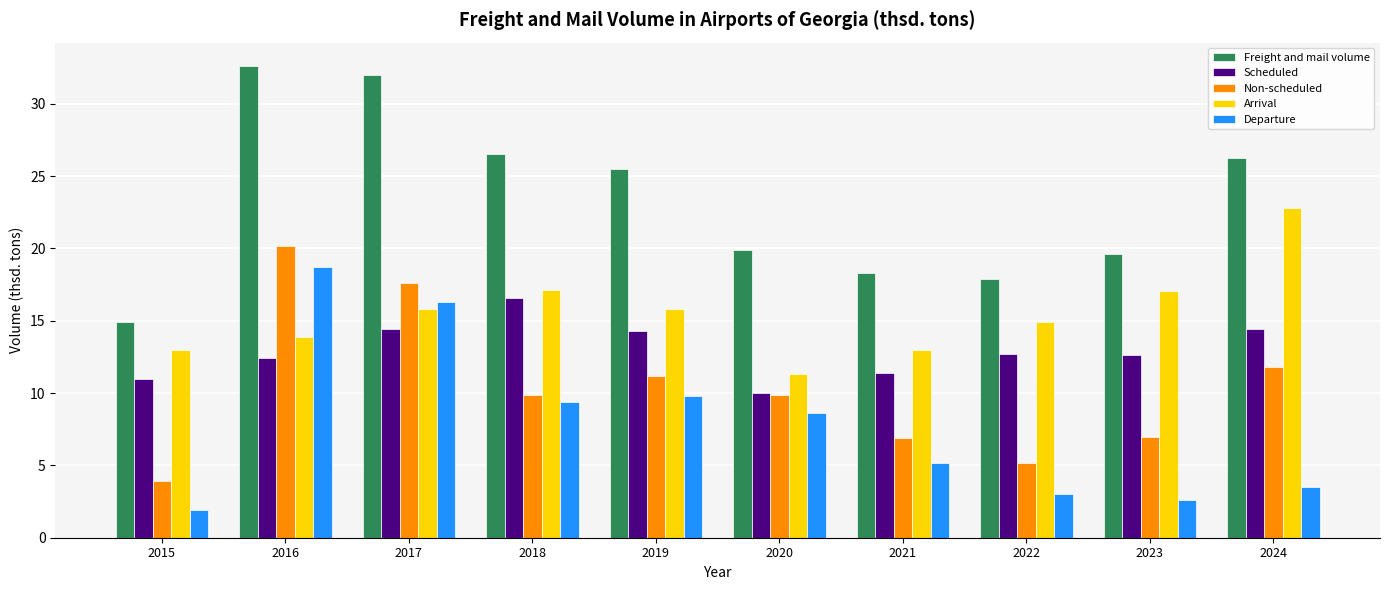

Rank the series by their maximum value, from lowest to highest.

Scheduled, Departure, Non-scheduled, Arrival, Freight and mail volume